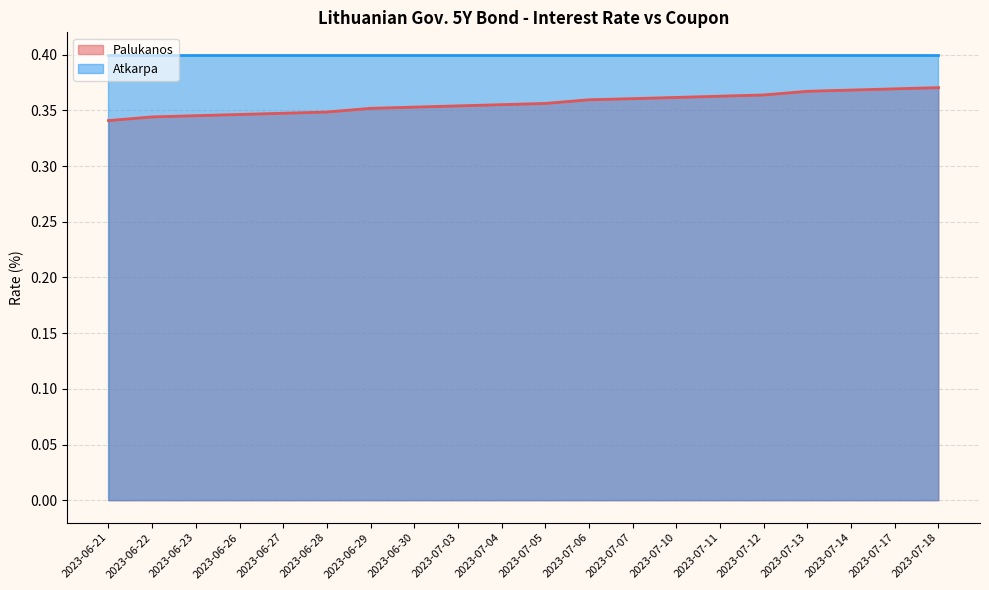

List the labels in order of value, smallest first.

2023-06-21, 2023-06-22, 2023-06-23, 2023-06-26, 2023-06-27, 2023-06-28, 2023-06-29, 2023-06-30, 2023-07-03, 2023-07-04, 2023-07-05, 2023-07-06, 2023-07-07, 2023-07-10, 2023-07-11, 2023-07-12, 2023-07-13, 2023-07-14, 2023-07-17, 2023-07-18